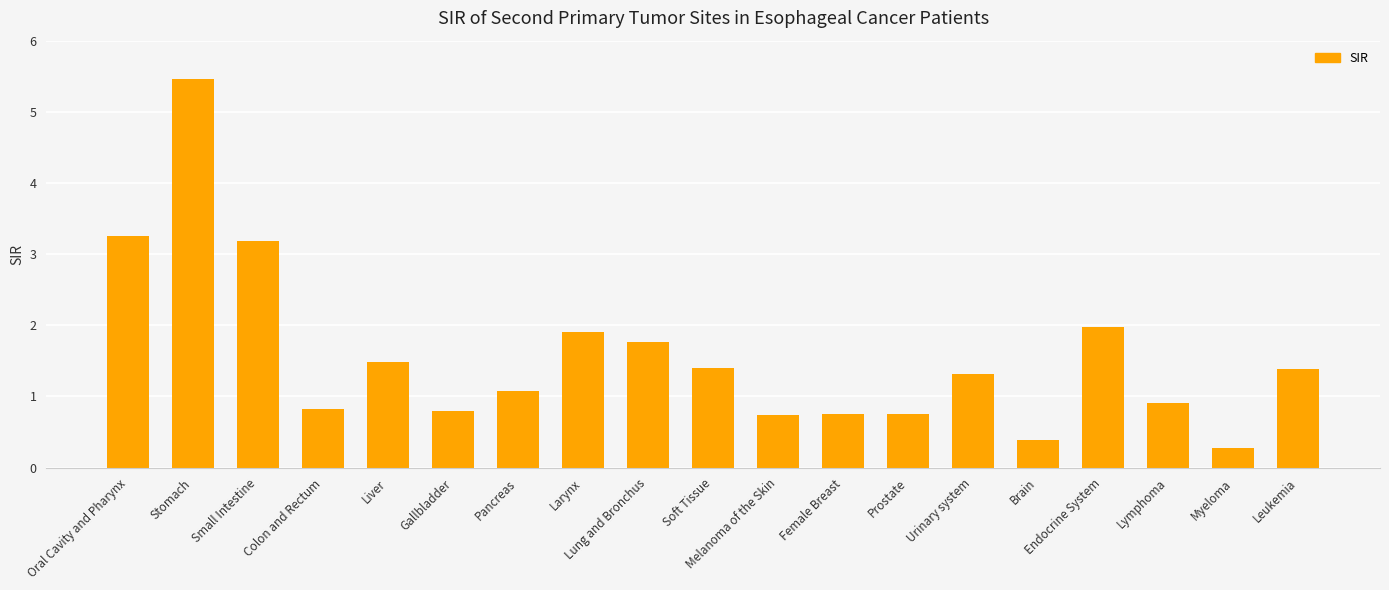

What is the label of the 4th bar from the left?

Colon and Rectum